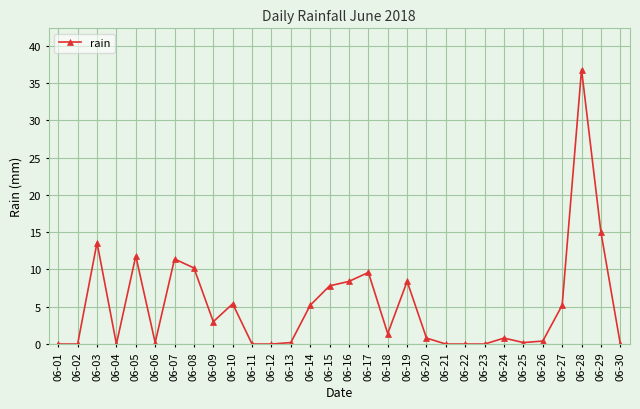

What is the difference between the maximum and minimum values?

36.8